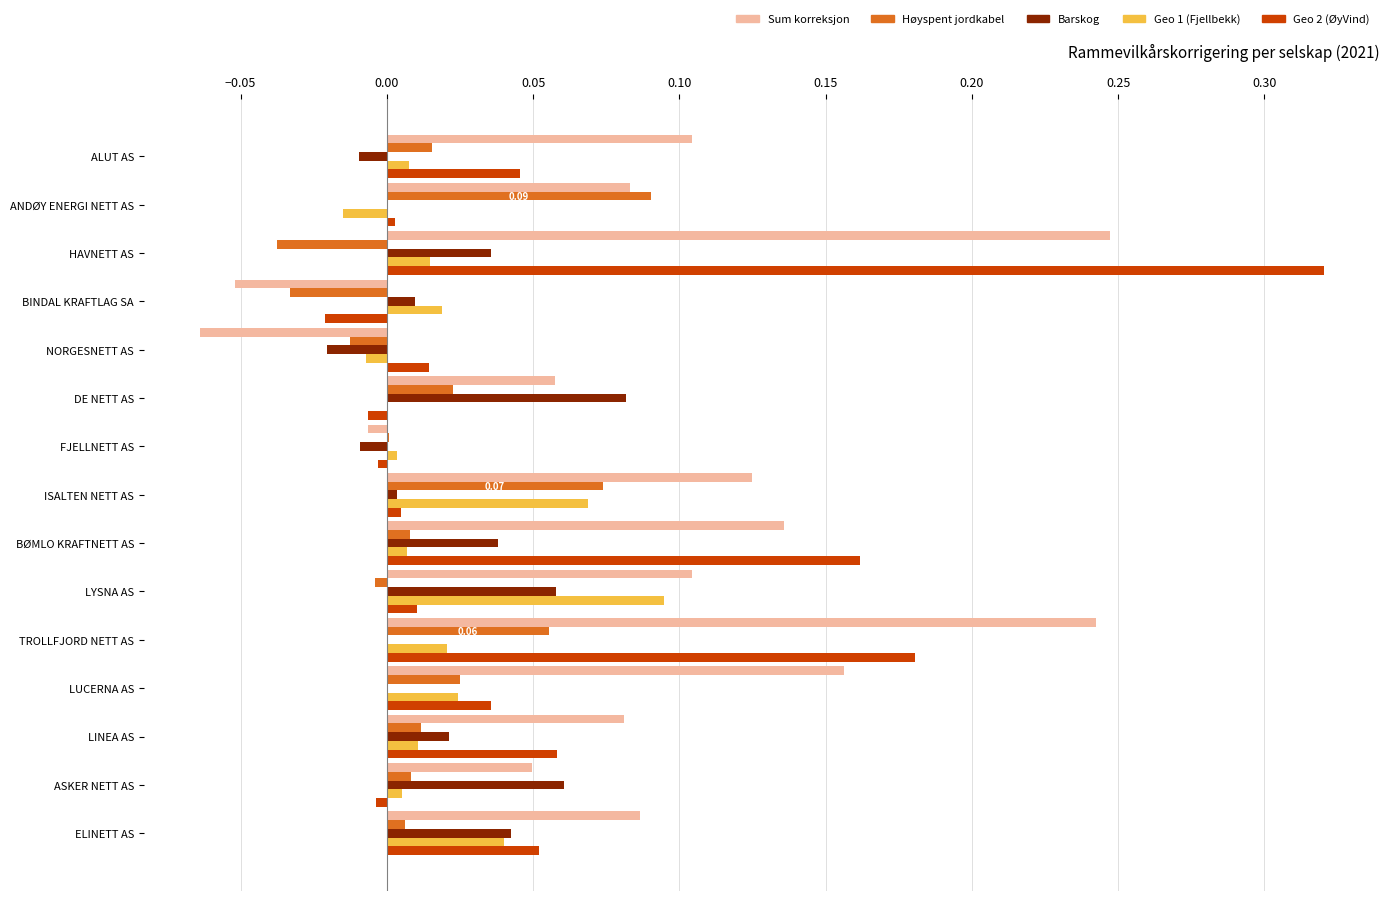

At which category is the sum across all series the highest?

HAVNETT AS